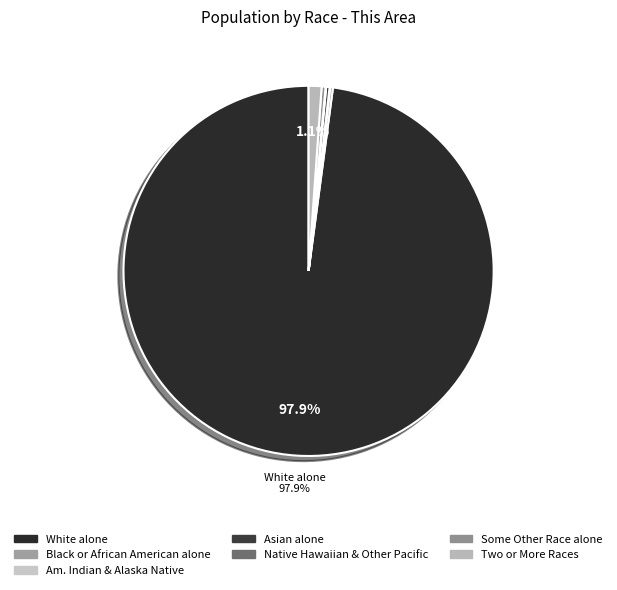

How many segments does this pie chart have?

7